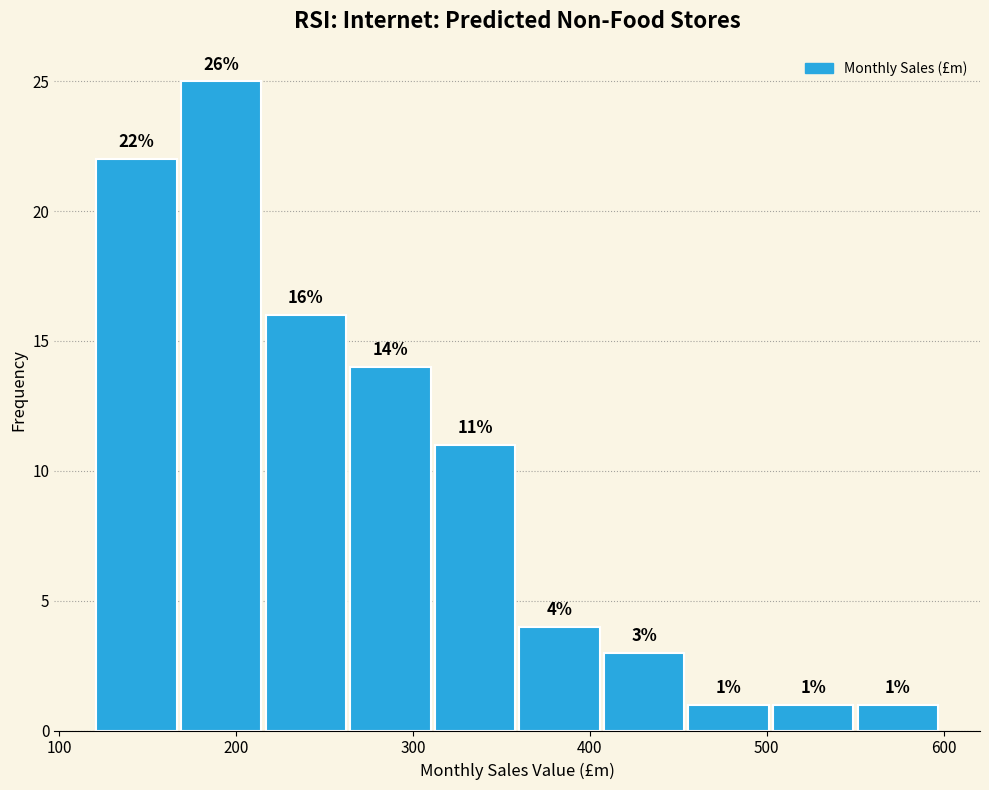

Over which range of the x-axis is the bar tallest?

170 to 220